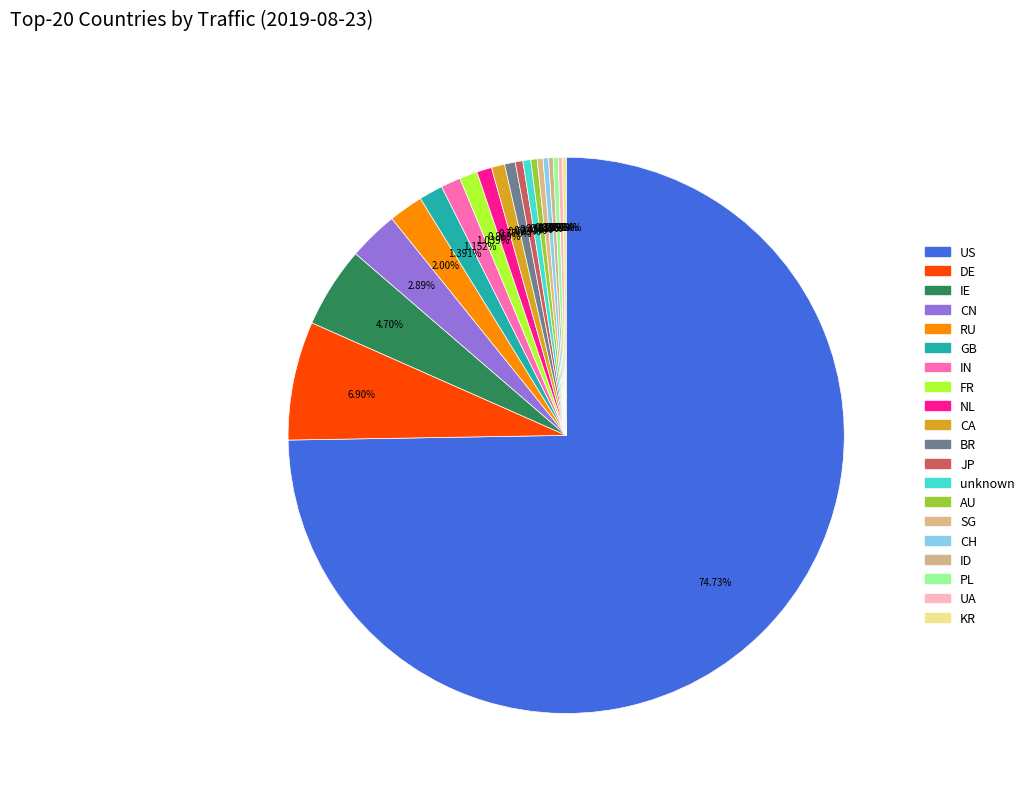

The CA slice represents 11% of the pie. True or false?

False